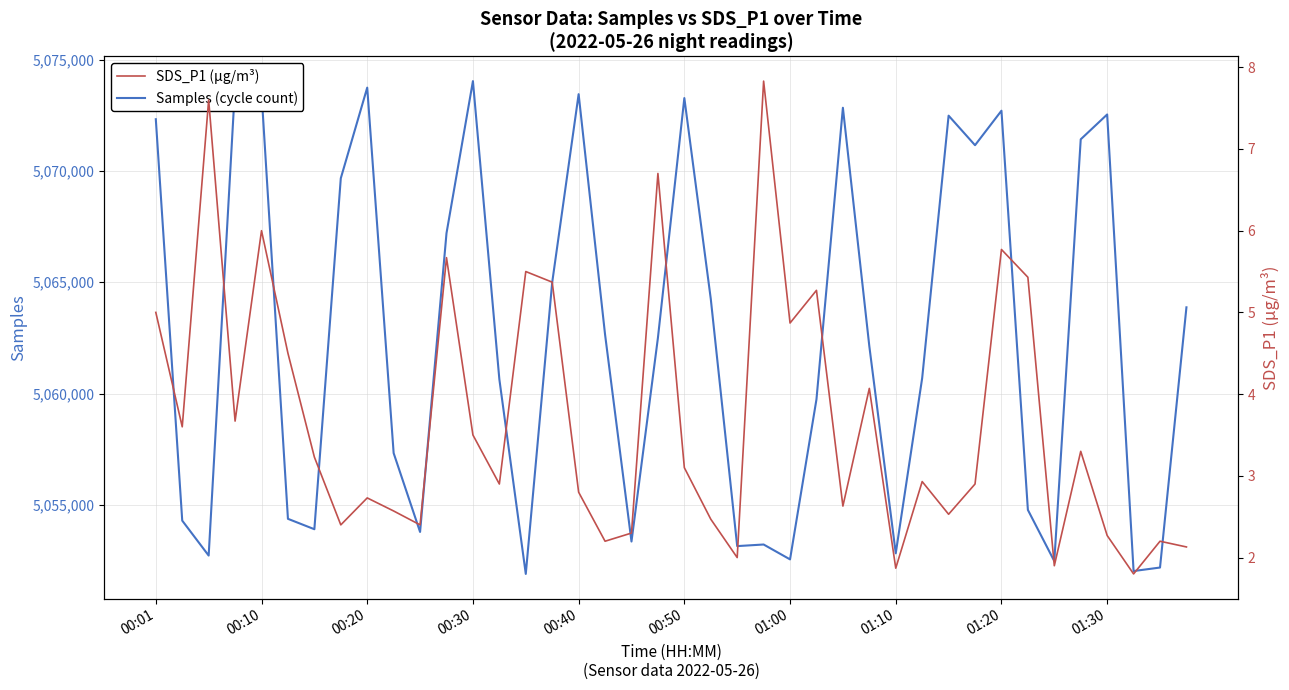

What is the difference between the Samples (cycle count) values at 21 and 17?

1604.0